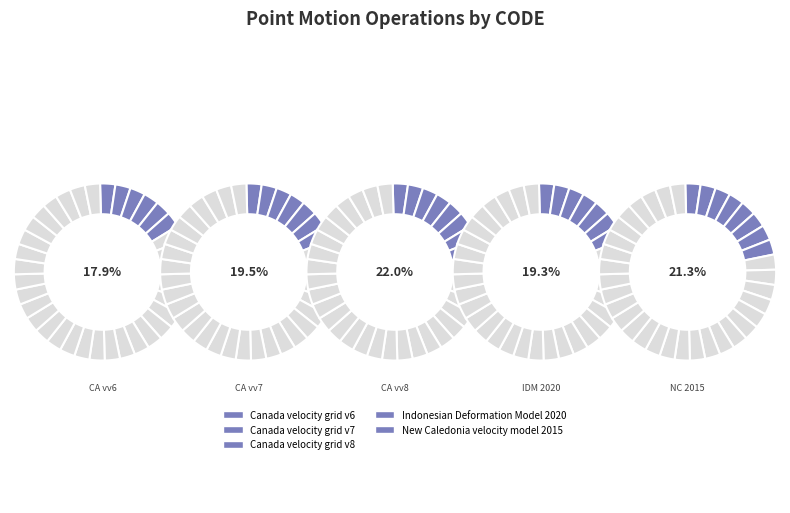

True or false: Indonesian Deformation Model 2020 accounts for 26% of the total.

False